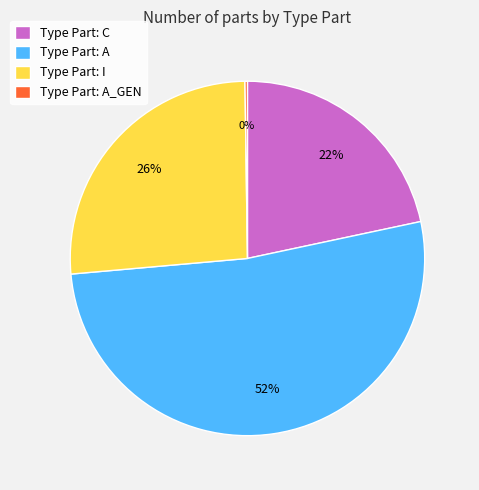

Do Type Part: I and Type Part: A together represent more than half of the pie?

Yes